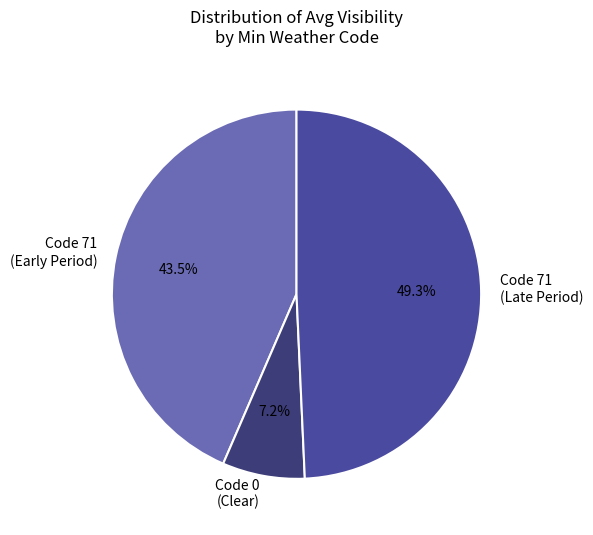

Rank the categories by value from lowest to highest.

Code 0 (Clear), Code 71 (Early Period), Code 71 (Late Period)